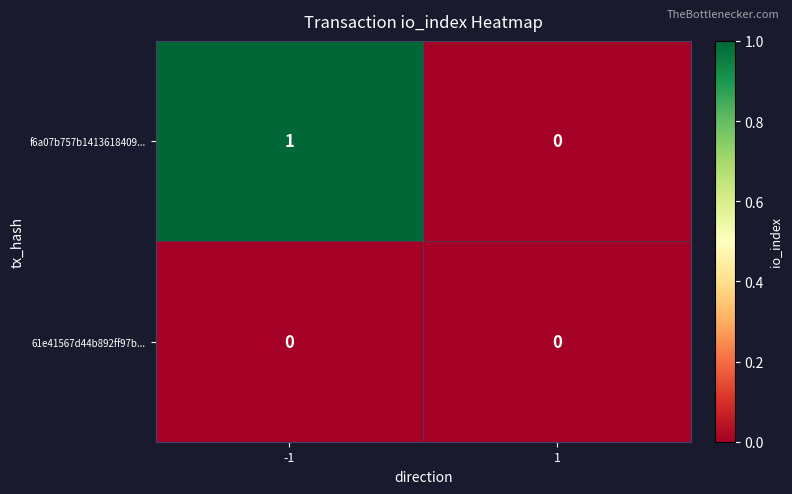

What is the spread (max minus min) of values at -1?

1